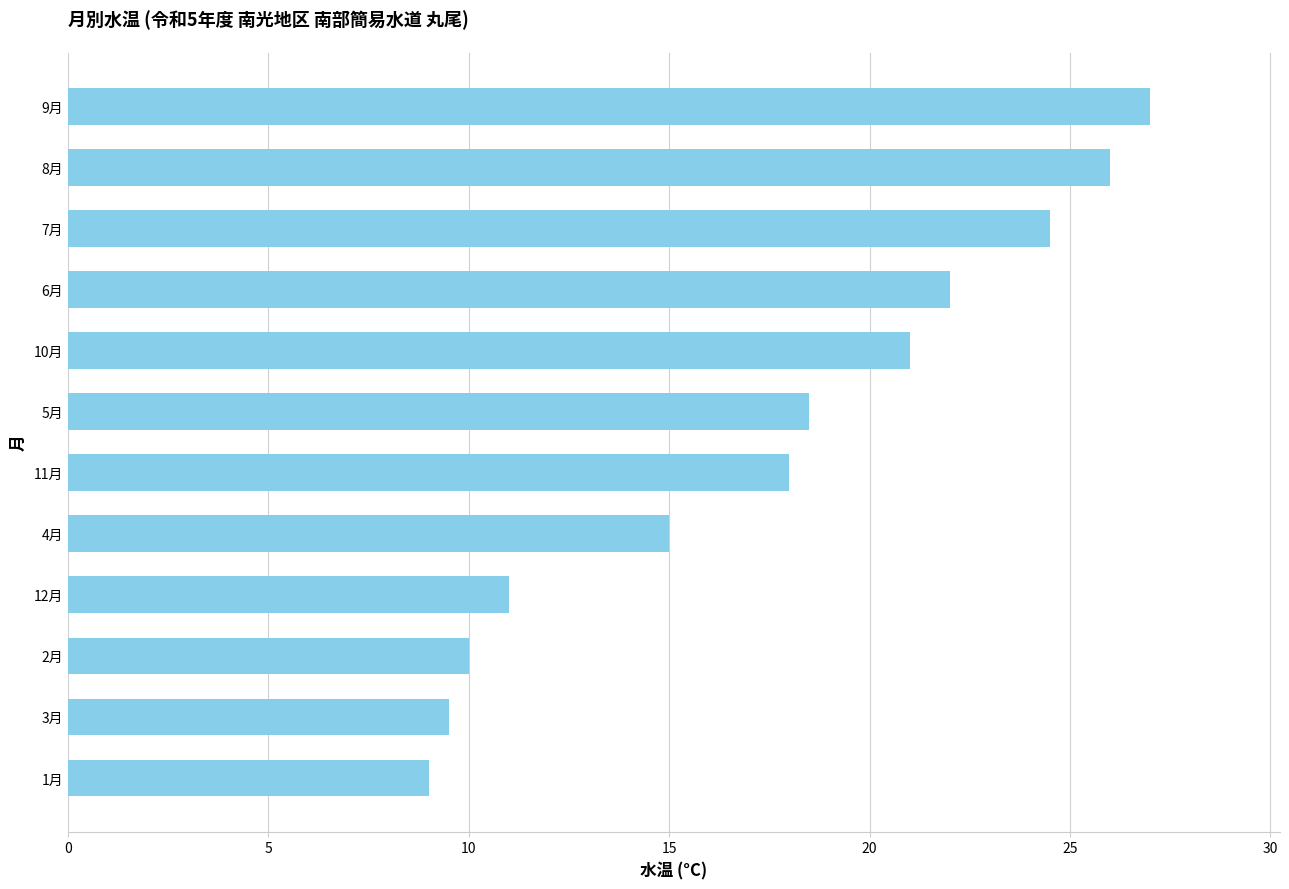

What is the change in value from 2月 to 9月?

+17.0